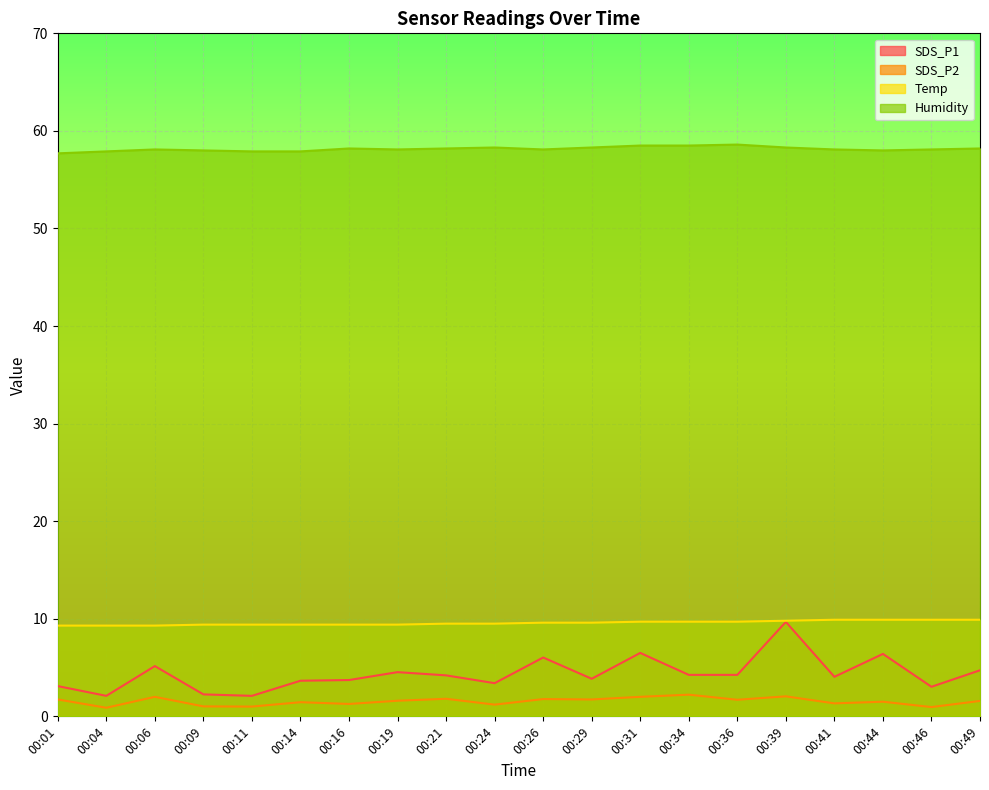

Rank the categories by Humidity value from highest to lowest.

00:36, 00:31, 00:34, 00:24, 00:29, 00:39, 00:16, 00:21, 00:49, 00:06, 00:19, 00:26, 00:41, 00:46, 00:09, 00:44, 00:04, 00:11, 00:14, 00:01